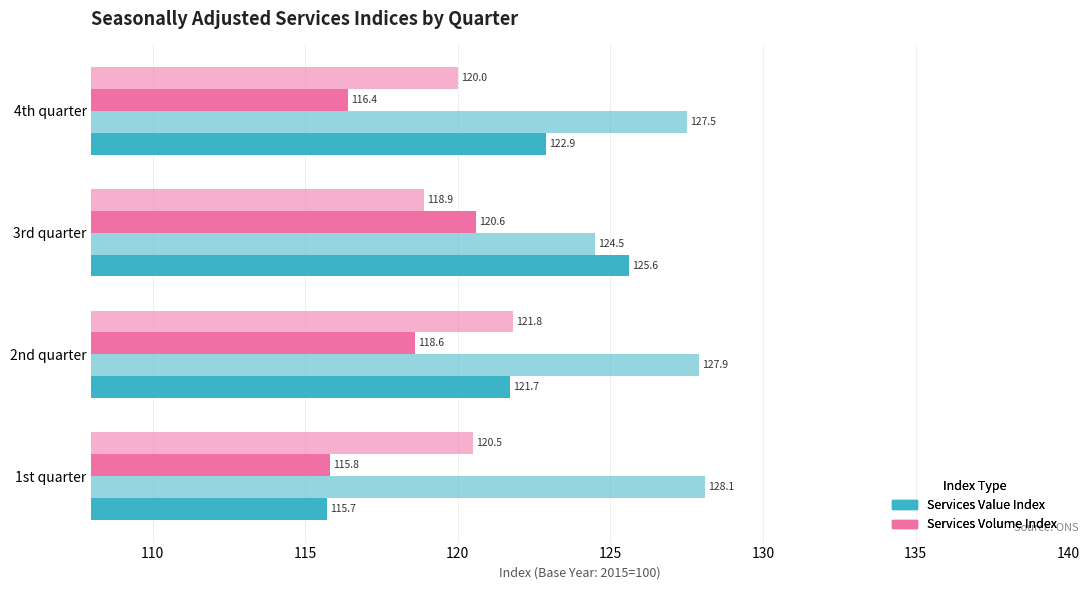

How many distinct data groups are displayed?

4